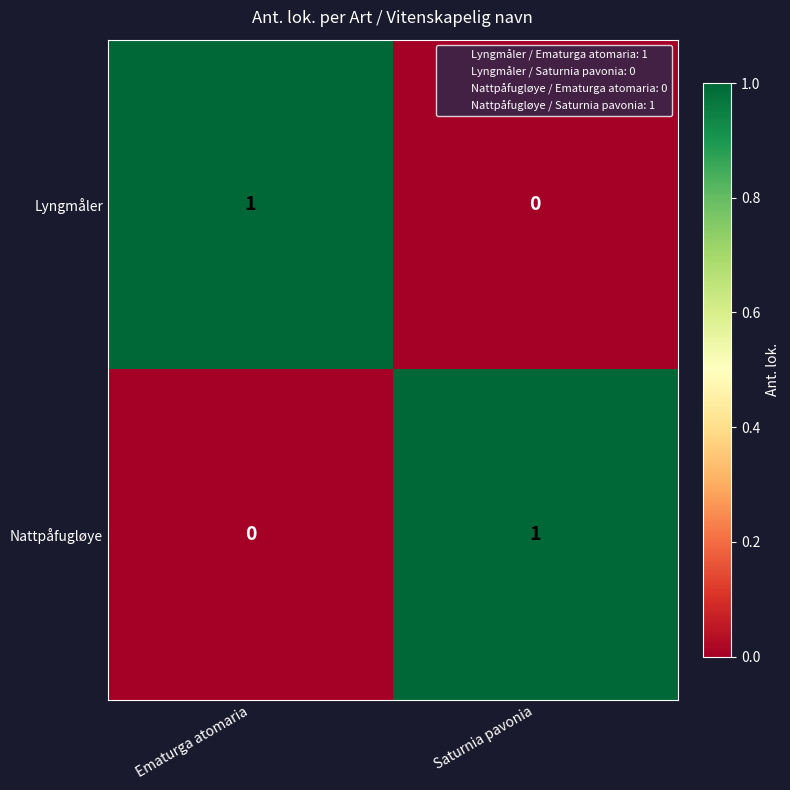

Is the value of Lyngmåler at Ematurga atomaria greater than the value of Nattpåfugløye at Ematurga atomaria?

Yes